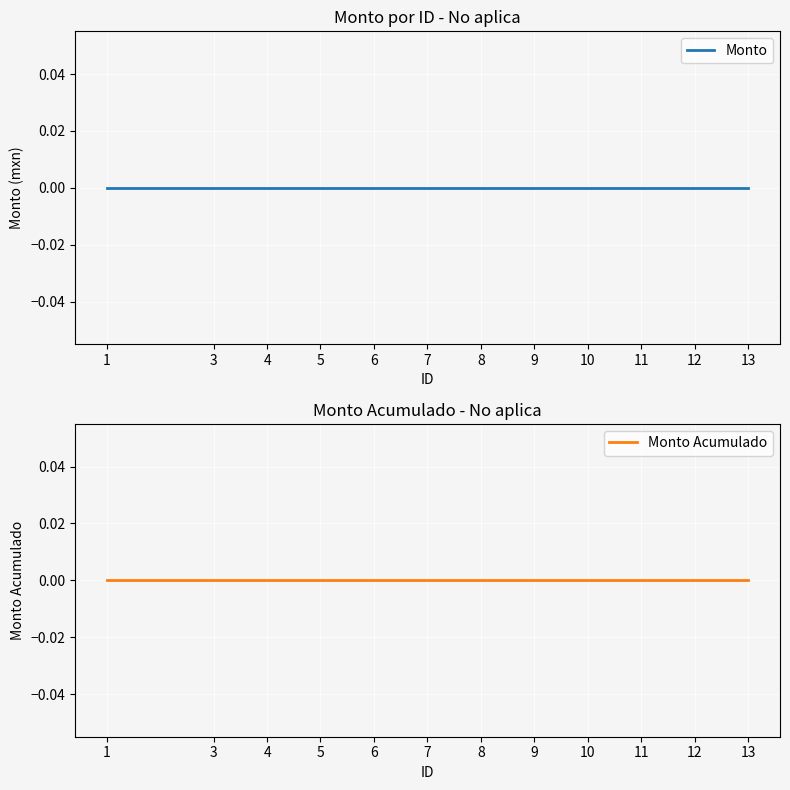

What is the value of the ID point at the 10th from the left?

11